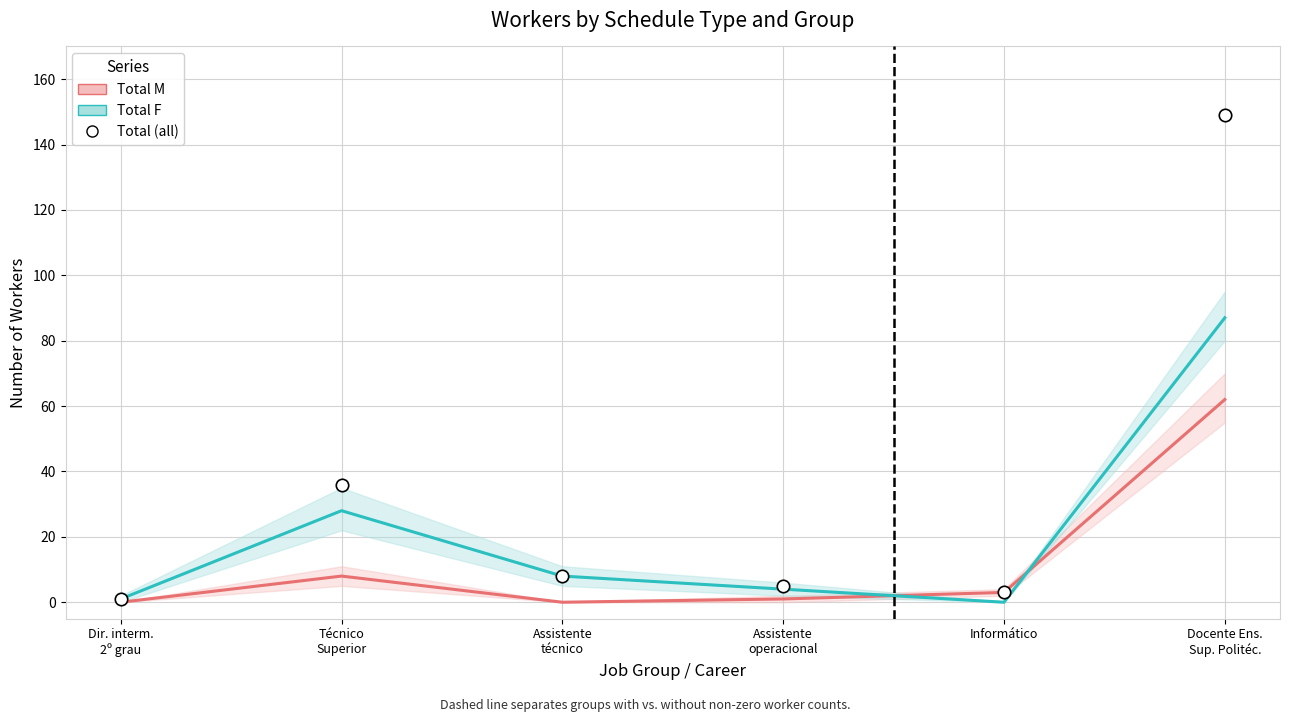

Which series contains the lowest Y value?

Total M